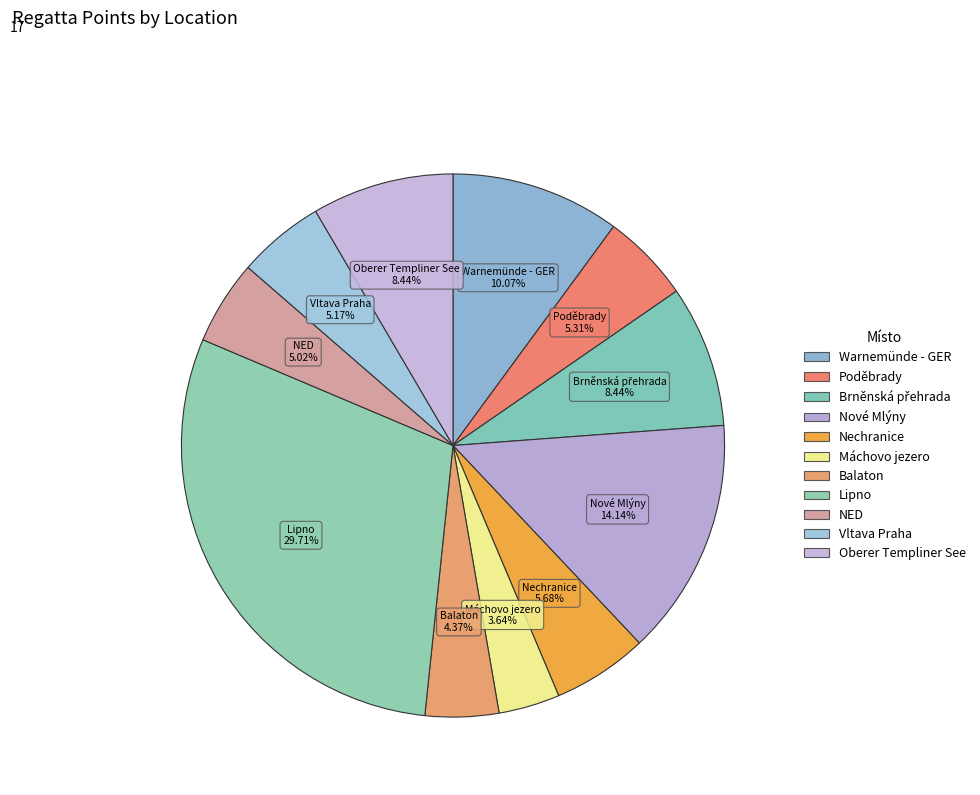

Is there a majority slice in this chart?

No